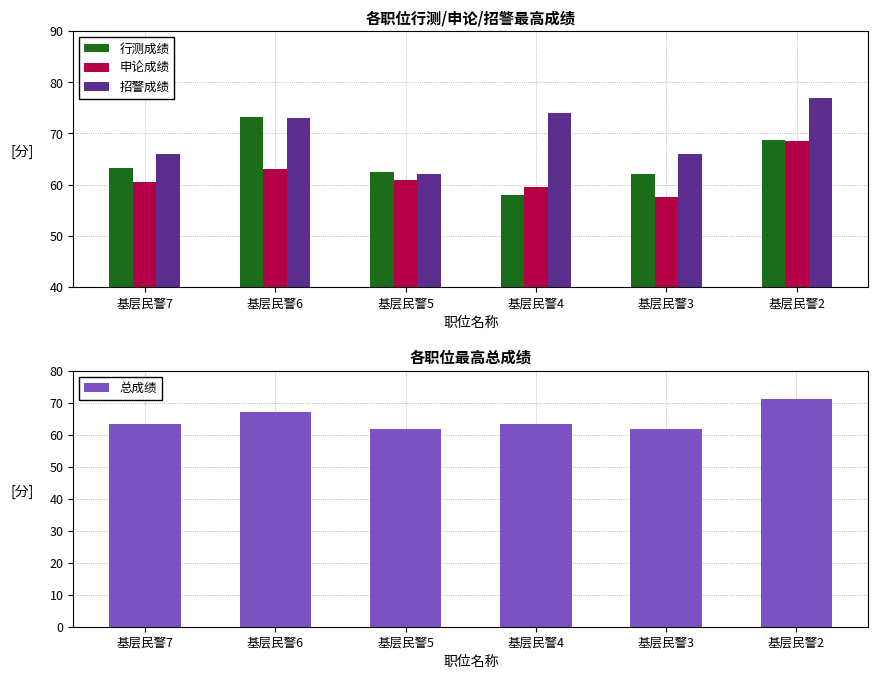

What is the total value across all series at 基层民警5?

247.3